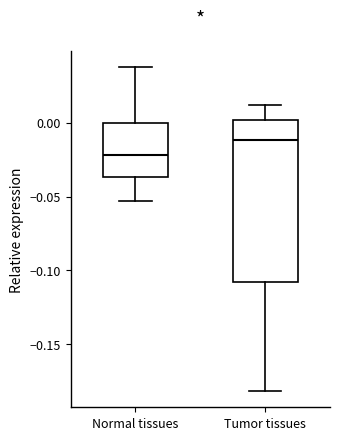

Reading left to right, read every box against the y-axis: the position of its median line, the range the box covers, and the ends of its whiskers. The values are not printed on the chart, so give them approximately, as read against the axis.

Normal tissues: median -0.020, box -0.035 to 0.000, whiskers -0.055 to 0.035
Tumor tissues: median -0.010, box -0.110 to 0.000, whiskers -0.180 to 0.010